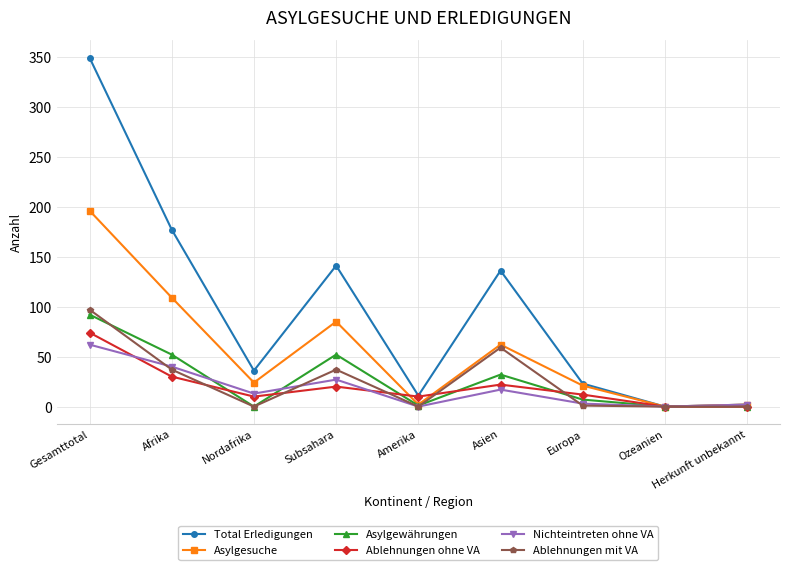

Where is Total Erledigungen nearest to the value 174?

Afrika